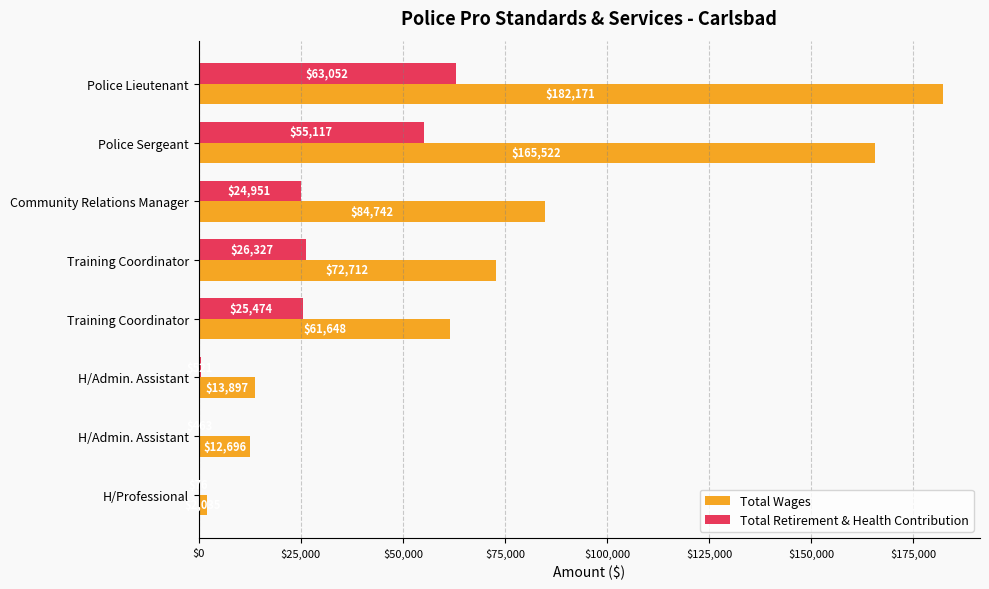

What are all the series names shown in the legend?

Total Wages, Total Retirement & Health Contribution